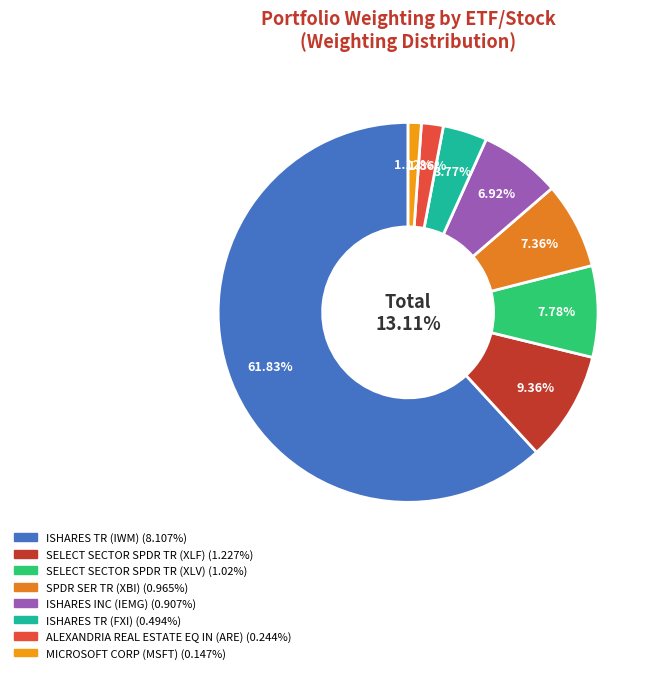

How much of the chart is everything except SPDR SER TR (XBI)?

92.6%